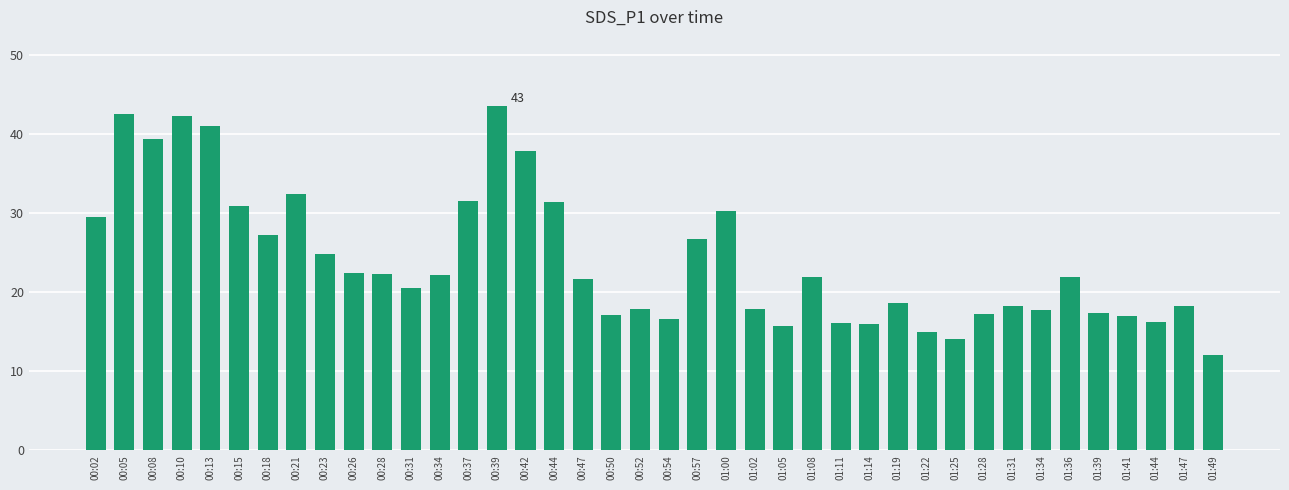

Is it true that the value at 00:57 is 26.8?

True